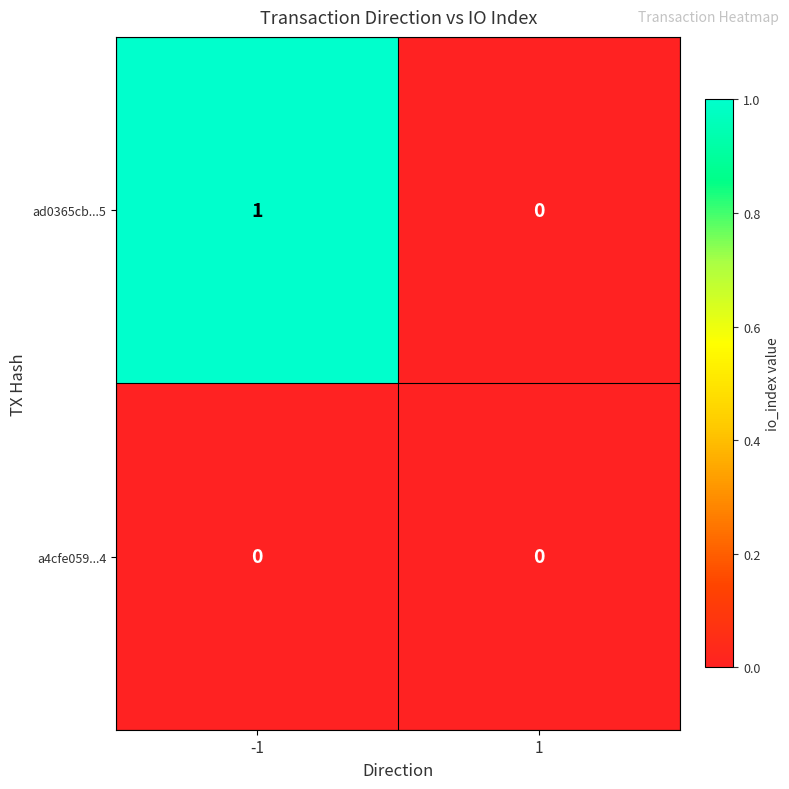

What is the maximum value shown in the chart?

1